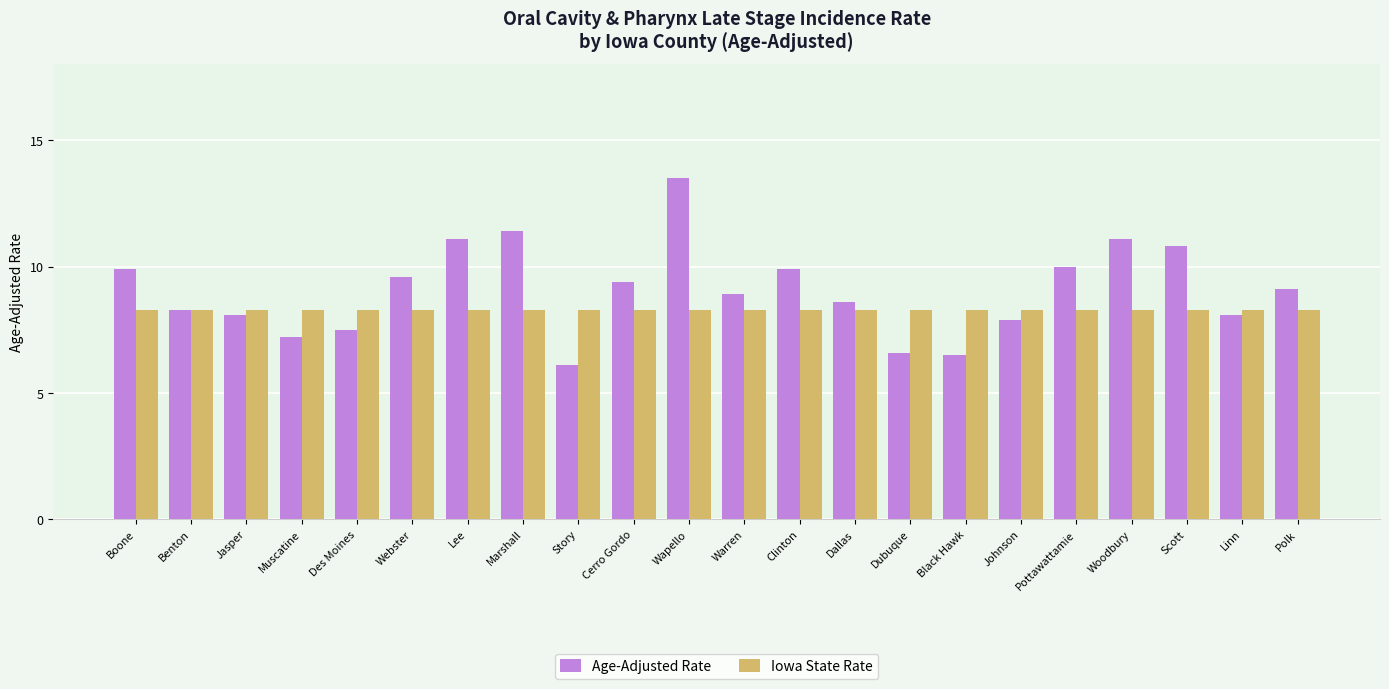

What is the sum of all Age-Adjusted Rate values?

199.6